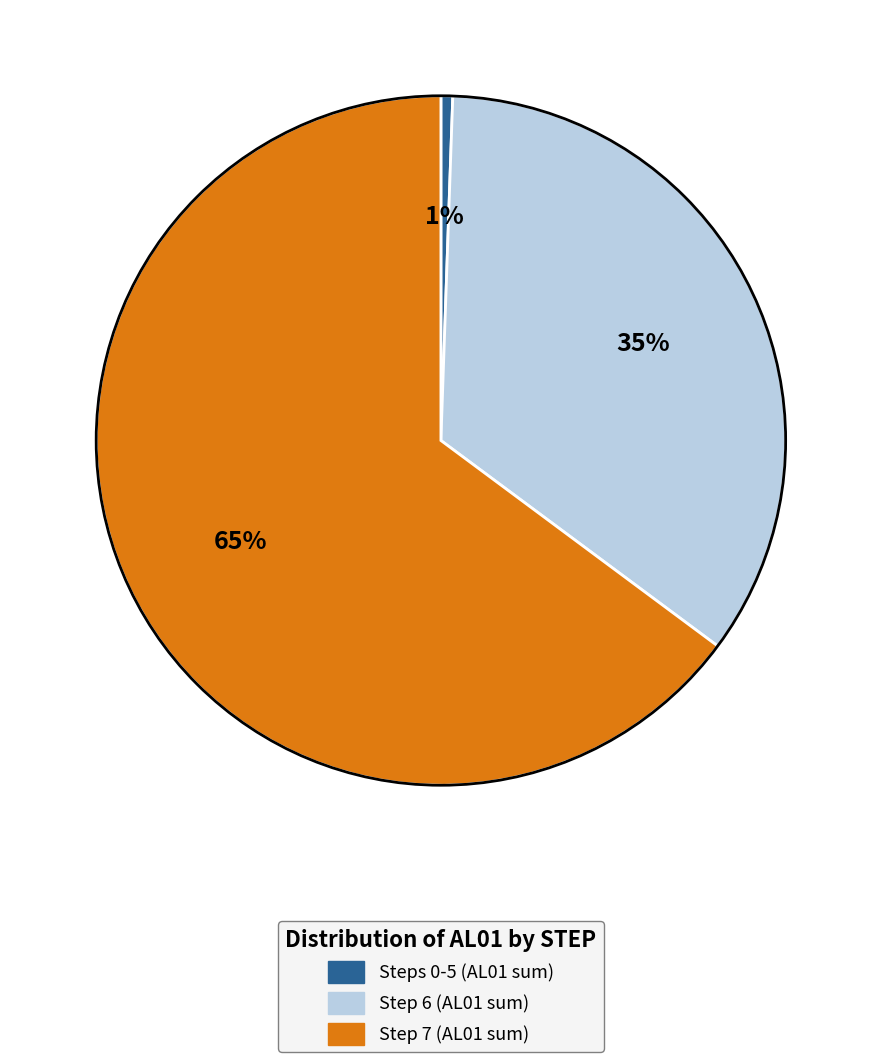

To the nearest percent, what is the average slice percentage?

33%